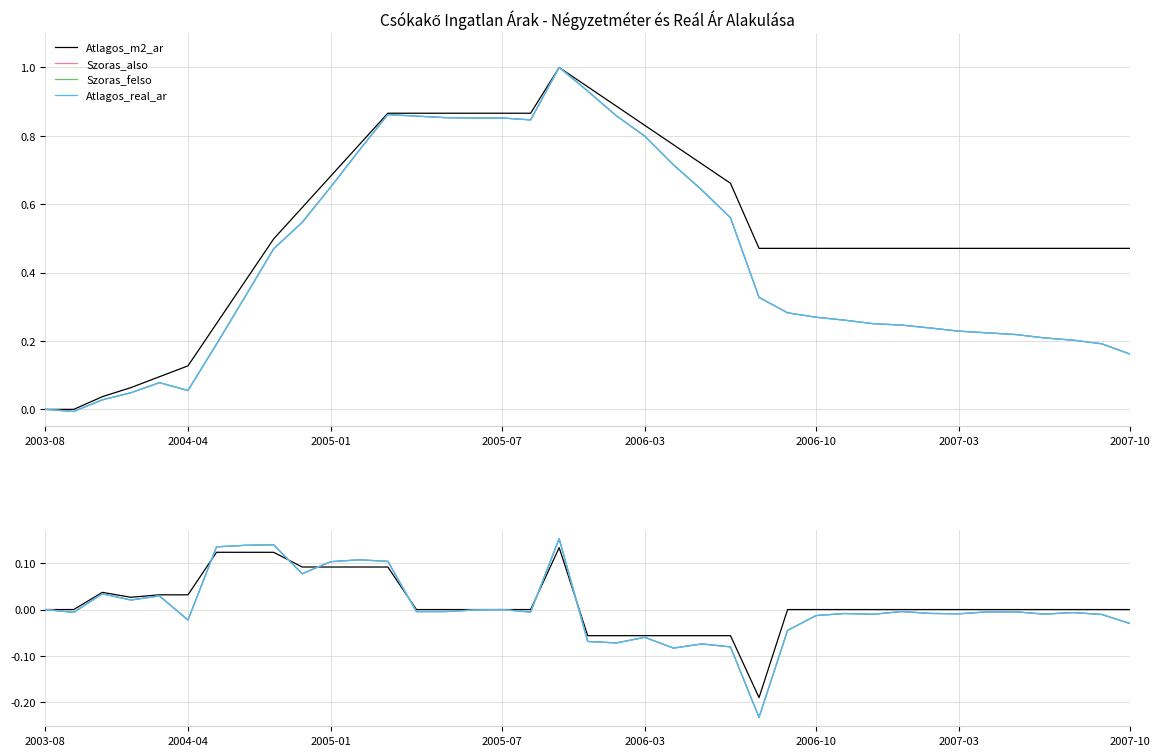

What is the difference between the maximum and minimum values in the Szoras_felso series?

0.4